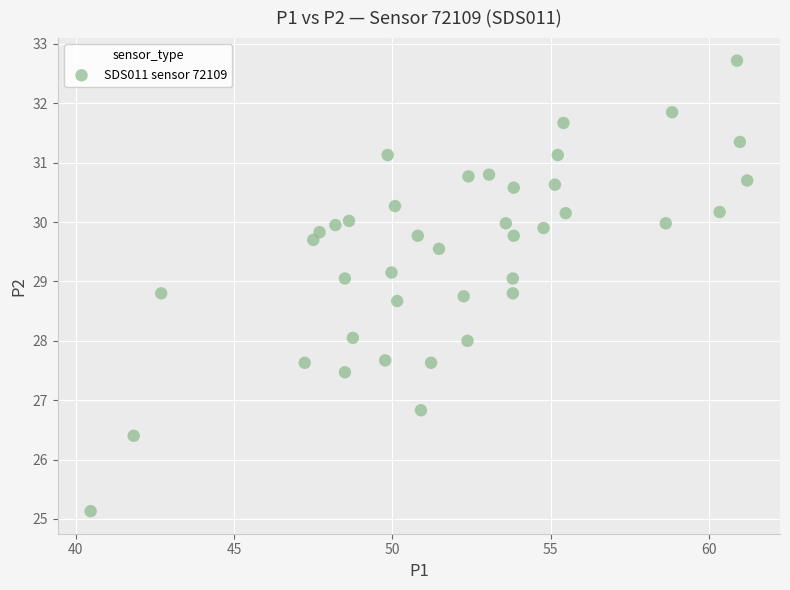

What is the range of Y values (max minus min)?

7.6